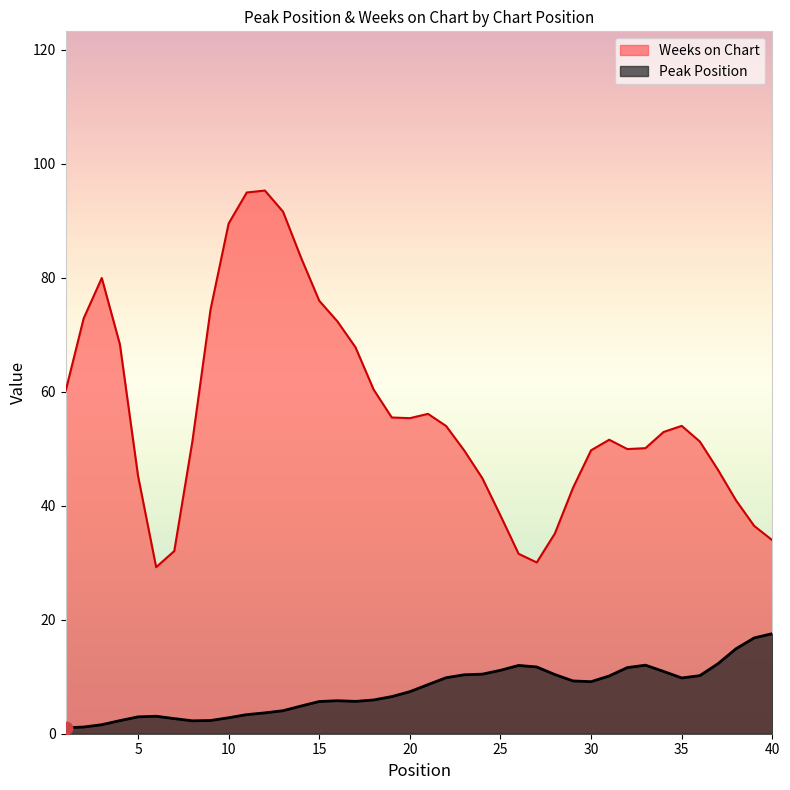

What are all the series names shown in the legend?

Weeks on Chart, Peak Position